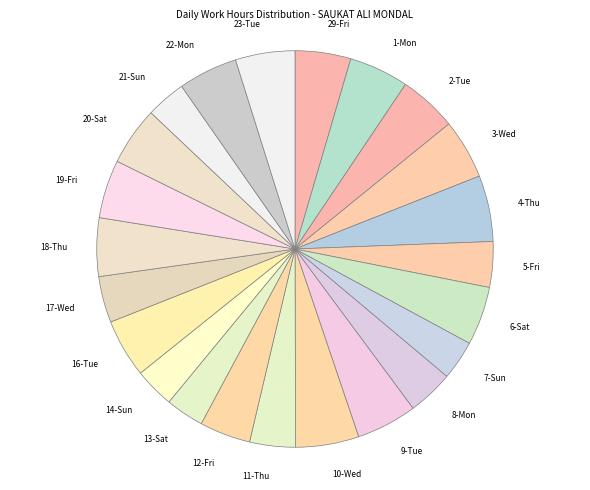

Which has a higher value, 17-Wed or 13-Sat?

17-Wed